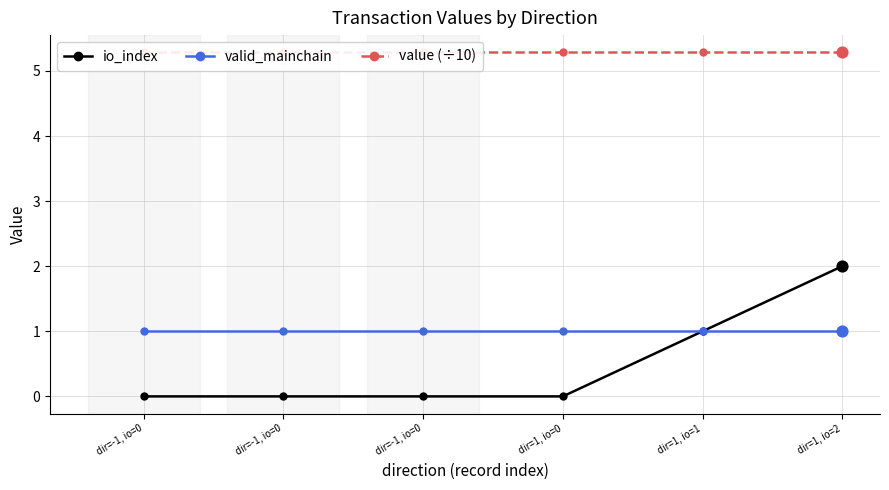

At which category is the sum across all series the highest?

dir=1, io=2